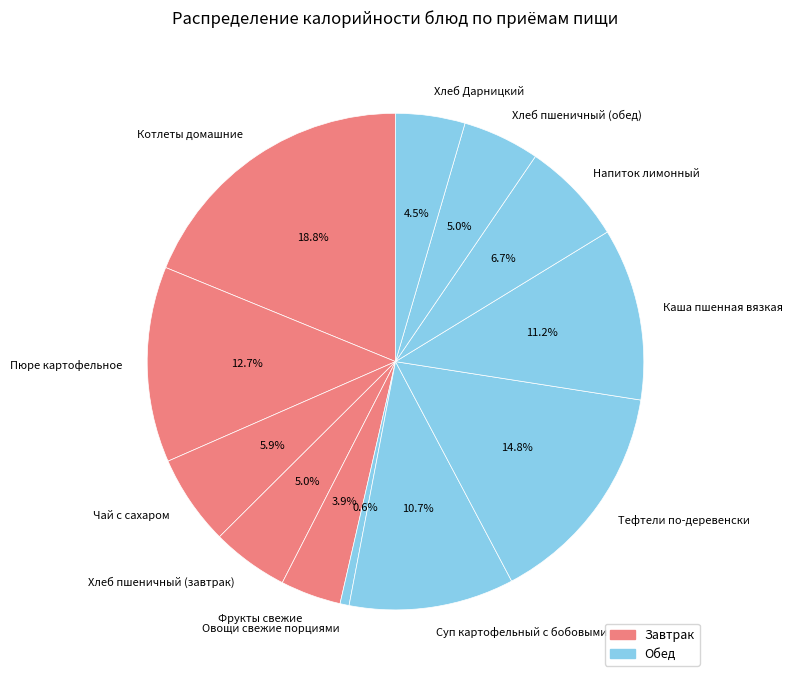

Between Чай с сахаром and Напиток лимонный, which is larger?

Напиток лимонный